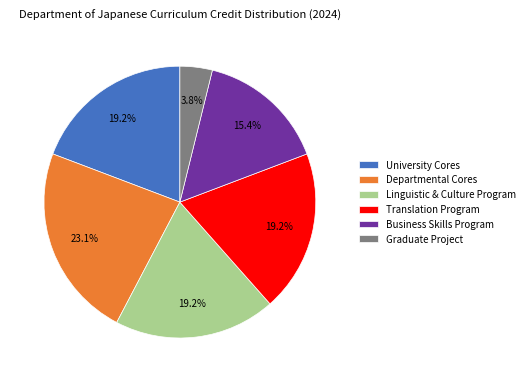

What is the ratio of the value at Graduate Project to the value at University Cores?

0.2